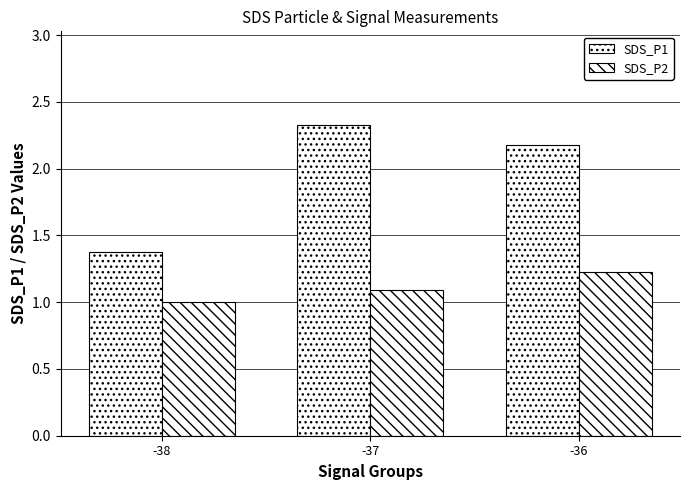

What is the value of the SDS_P1 bar at the 2nd from the left?

2.3